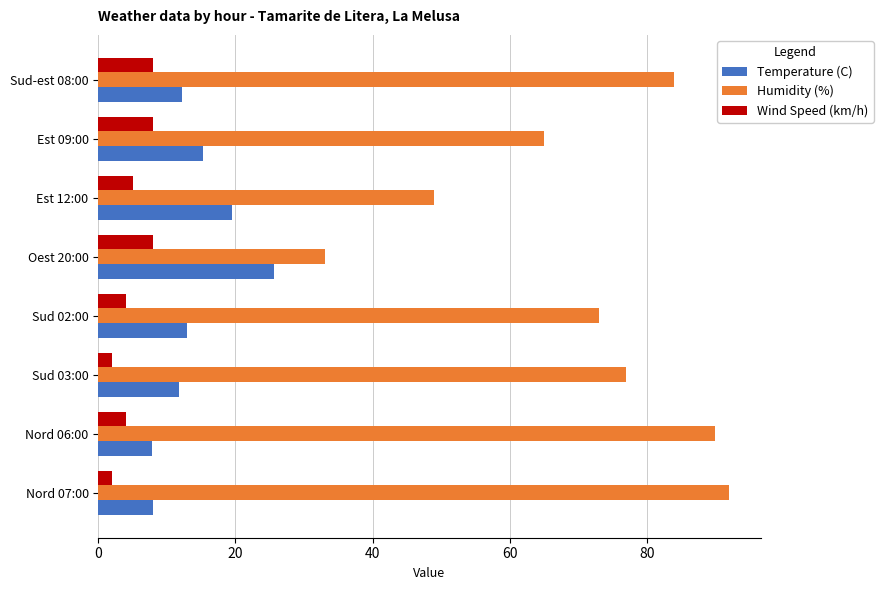

At which label is Wind Speed (km/h) closest to 5?

Est 12:00